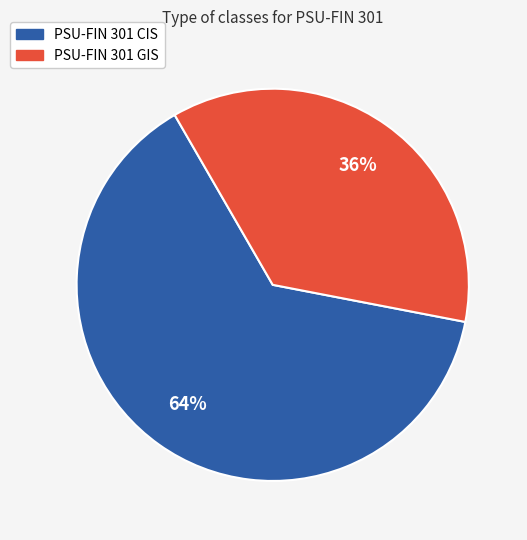

Which slice represents more than half of the pie?

PSU-FIN 301 CIS